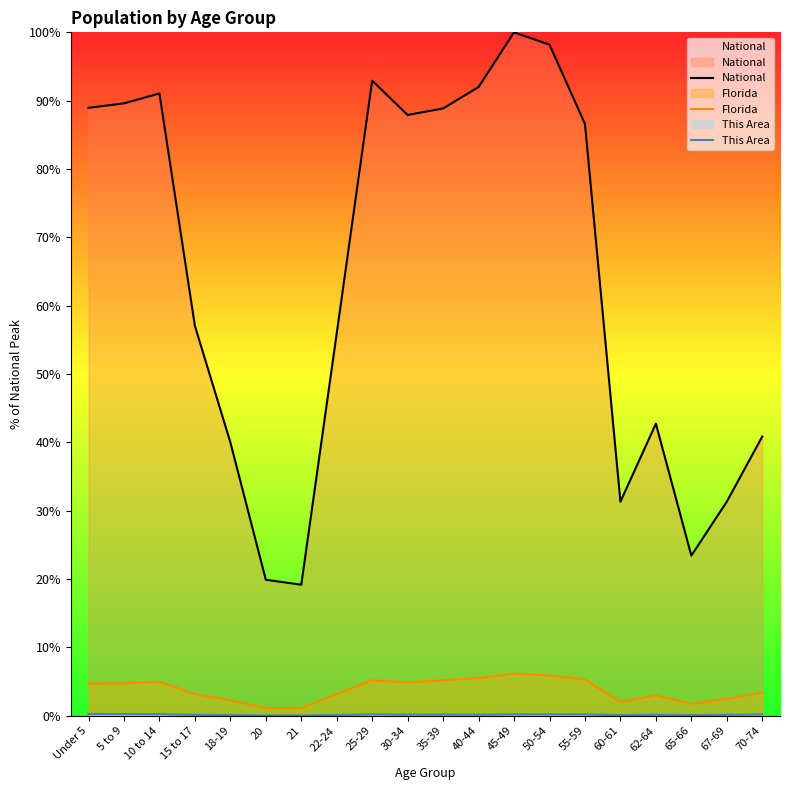

In This Area, how many points are lower than both neighbors (excluding endpoints)?

5